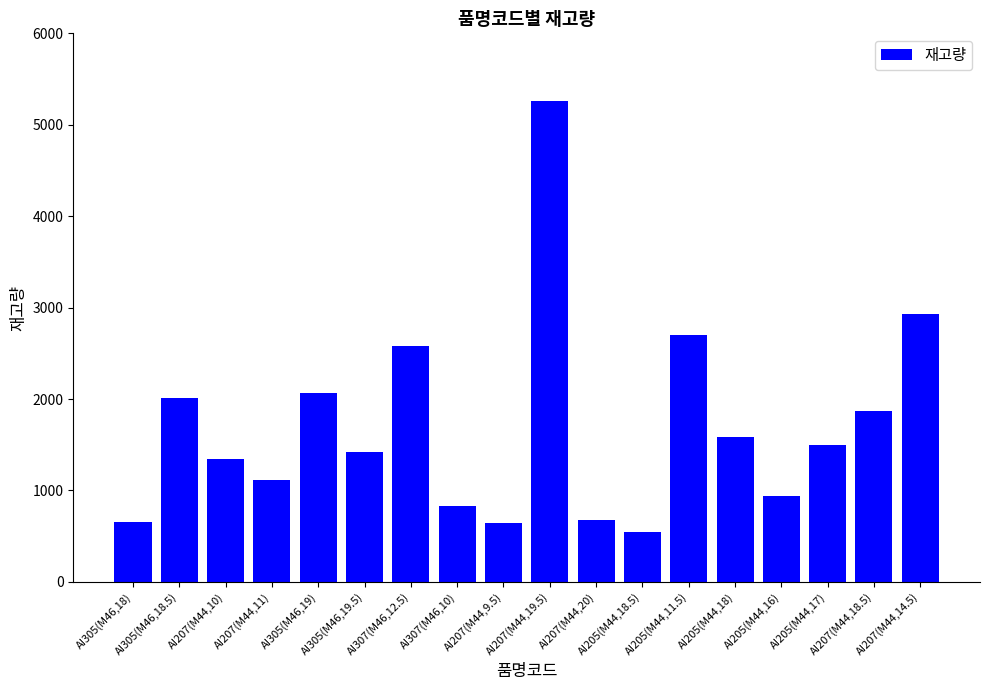

Count the number of categories in the chart.

18